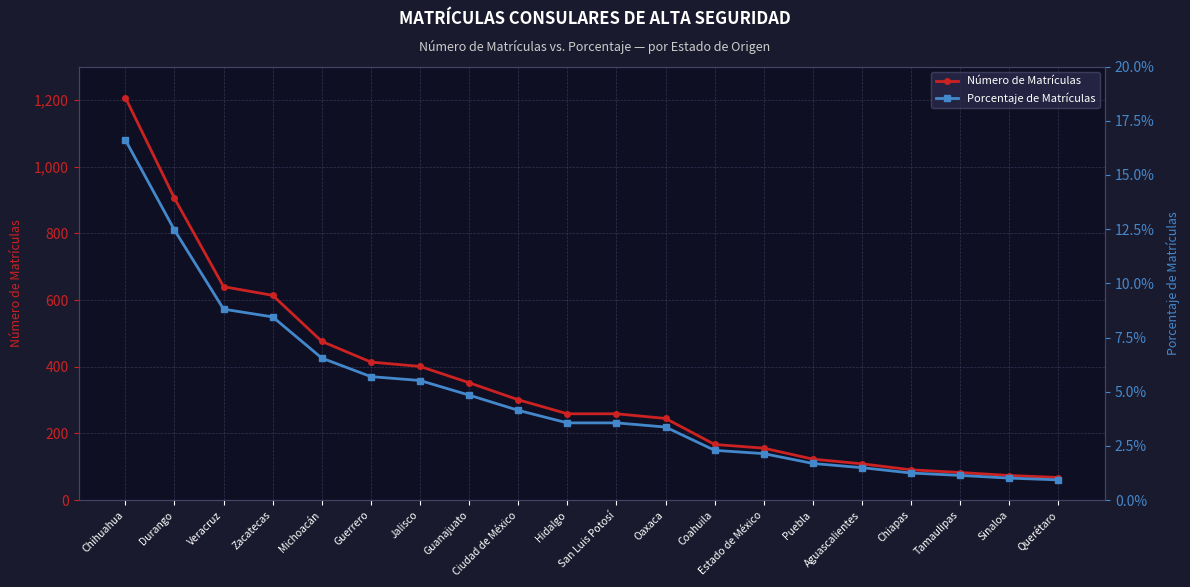

What is the sum of the Número de Matrículas values at Jalisco and Puebla?

524